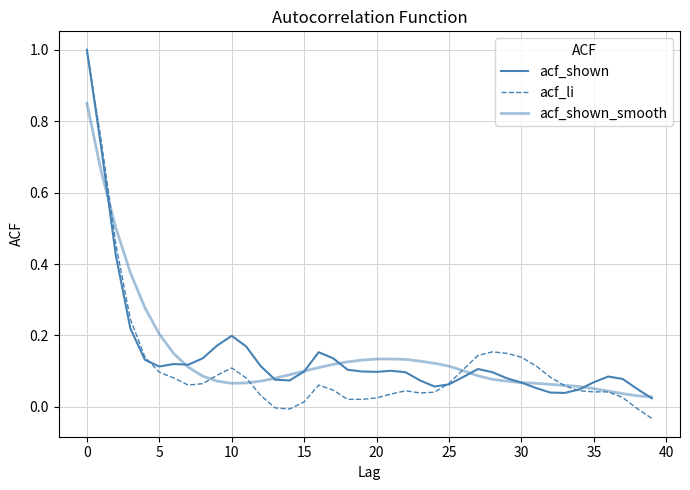

Which series has the largest total across all categories?

acf_shown_smooth